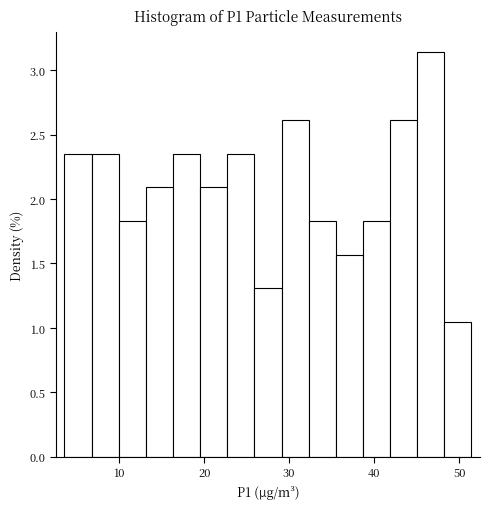

Around what value on the x-axis is the tallest bar? Give the approximate position of its centre, as read against the axis.

47